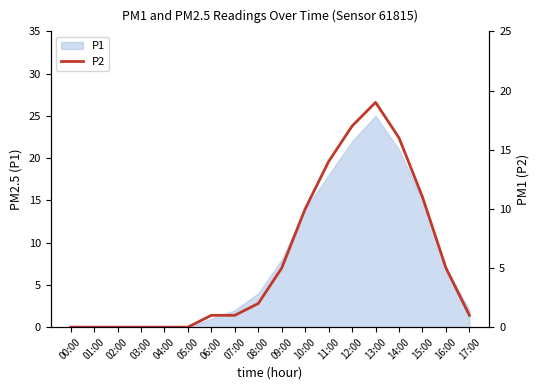

True or false: P1 has a value of 22 at 15:00.

False